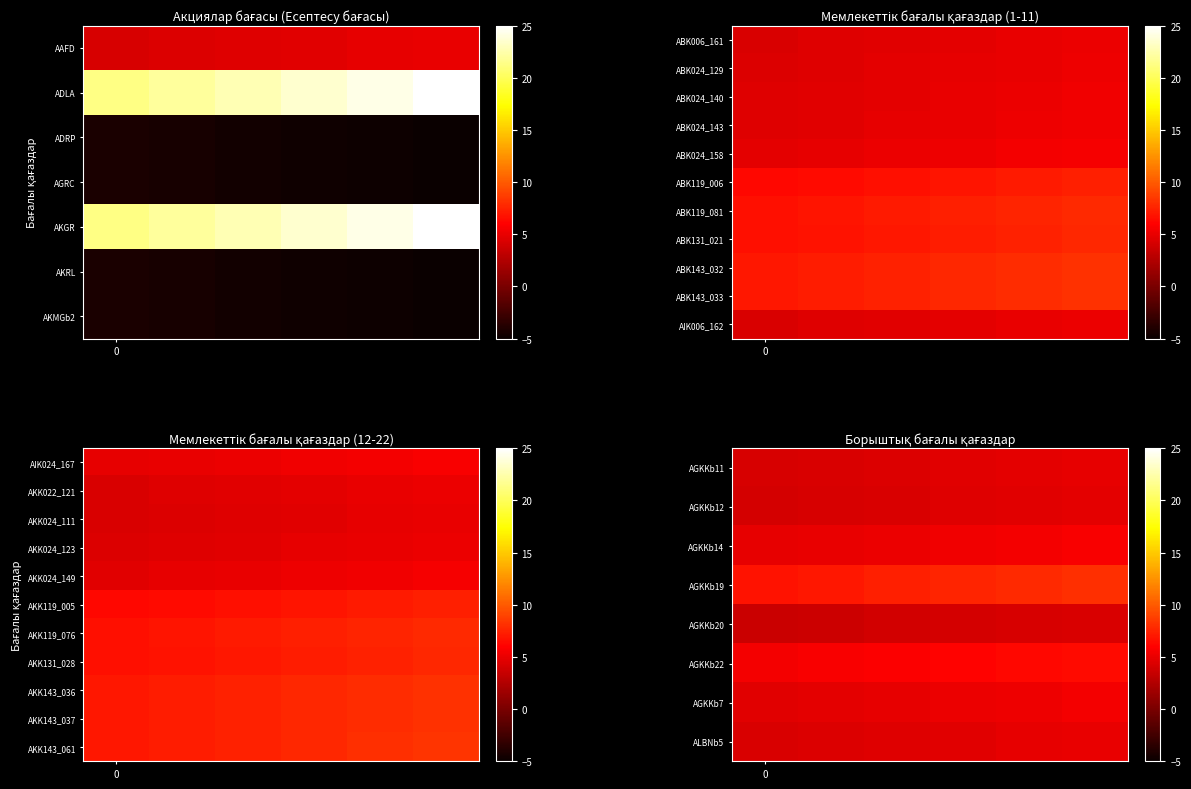

What is the sum of all AKK143_037 values?

45.5